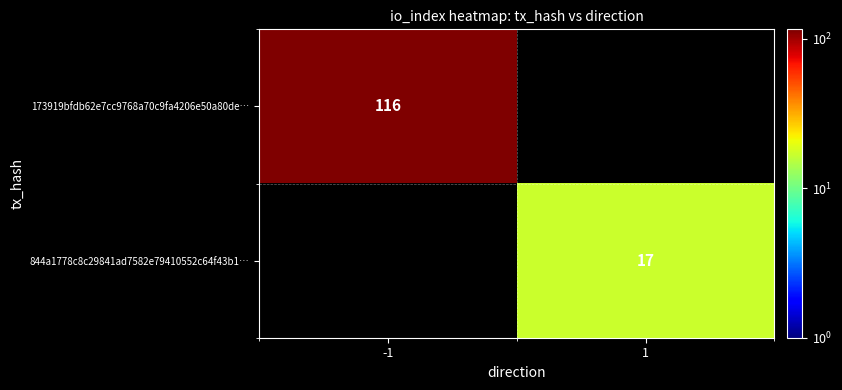

Is it true that 844a1778c8c29841ad7582e79410552c64f43b1… equals 17 at 1?

True